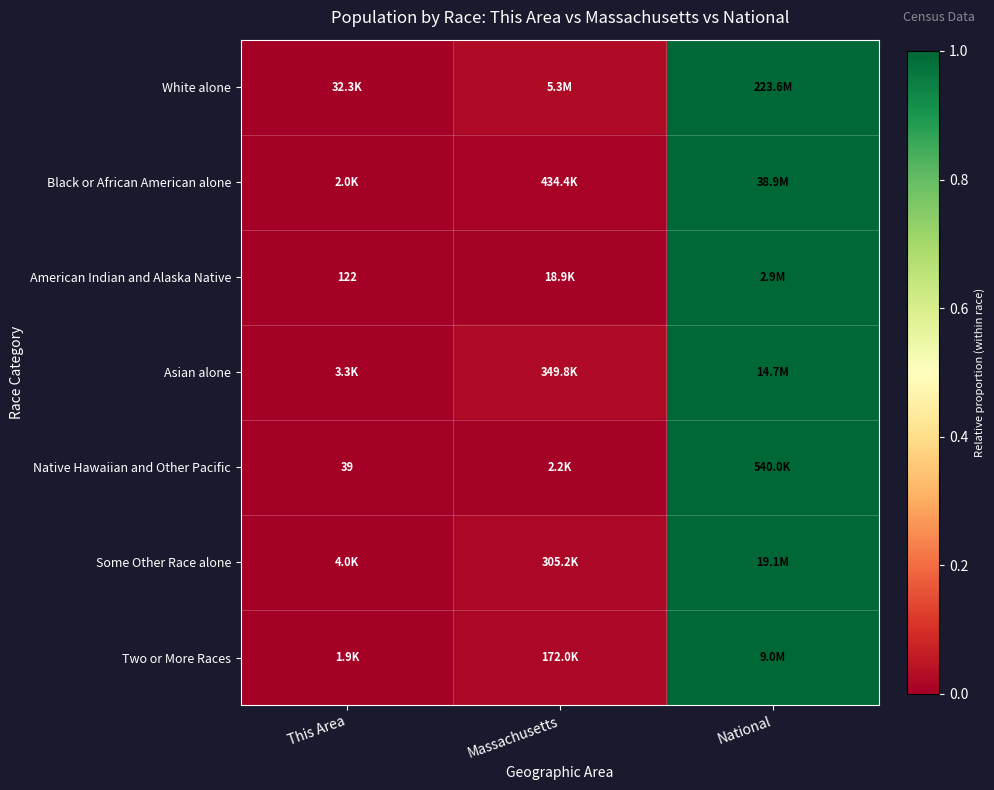

True or false: Native Hawaiian and Other Pacific has a value of 1.7 at National.

False